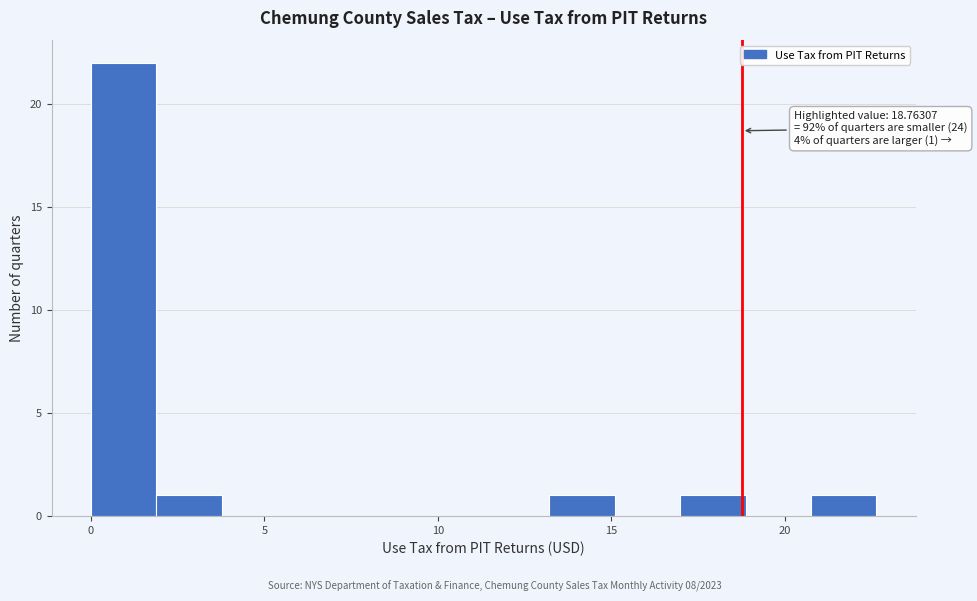

Around what value on the x-axis is the tallest bar? Give the approximate position of its centre, as read against the axis.

1.0